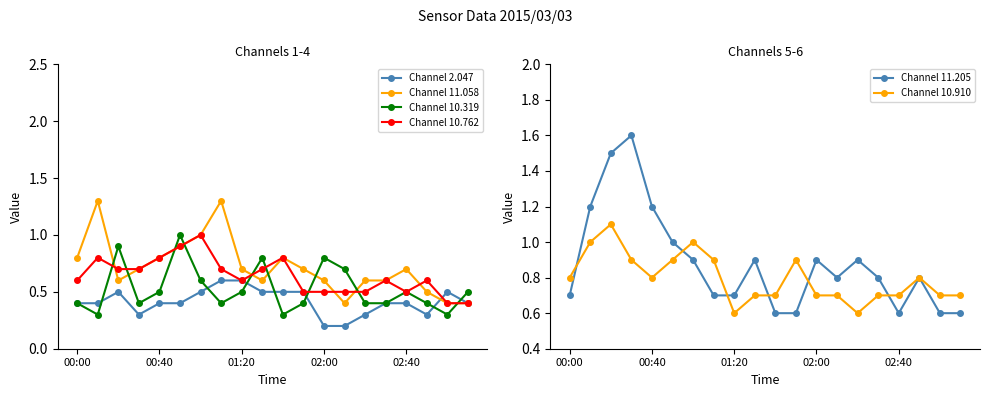

What is the maximum value for Channel 10.762?

1.0